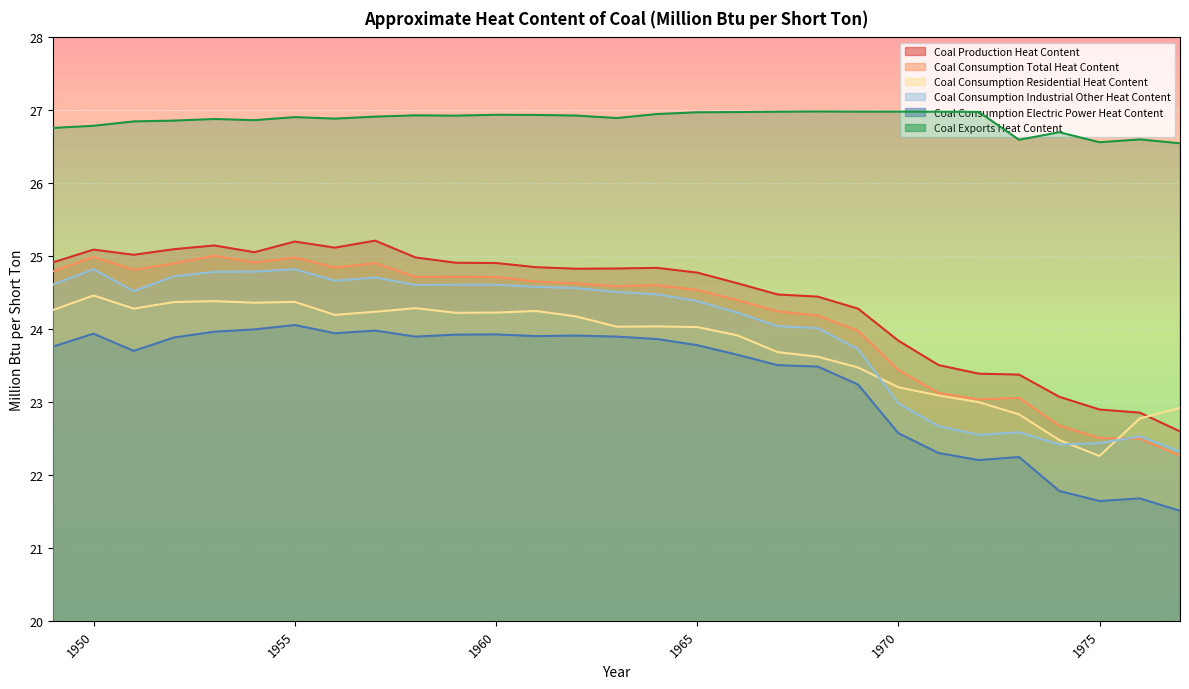

Reading right to left, transcribe all the data shown in this chart.

Coal Production Heat Content: 22.6	22.9	22.9	23.1	23.4	23.4	23.5	23.8	24.3	24.4	24.5	24.6	24.8	24.8	24.8	24.8	24.8	24.9	24.9	25.0	25.2	25.1	25.2	25.1	25.1	25.1	25.0	25.1	24.9
Coal Consumption Total Heat Content: 22.3	22.5	22.5	22.7	23.1	23.0	23.1	23.4	24.0	24.2	24.2	24.4	24.5	24.6	24.6	24.6	24.7	24.7	24.7	24.7	24.9	24.8	25.0	24.9	25.0	24.9	24.8	25.0	24.8
Coal Consumption Residential Heat Content: 22.9	22.8	22.3	22.5	22.8	23.0	23.1	23.2	23.5	23.6	23.7	23.9	24.0	24.0	24.0	24.2	24.2	24.2	24.2	24.3	24.2	24.2	24.4	24.4	24.4	24.4	24.3	24.5	24.3
Coal Consumption Industrial Other Heat Content: 22.3	22.5	22.4	22.4	22.6	22.6	22.7	23.0	23.7	24.0	24.0	24.2	24.4	24.5	24.5	24.6	24.6	24.6	24.6	24.6	24.7	24.7	24.8	24.8	24.8	24.7	24.5	24.8	24.6
Coal Consumption Electric Power Heat Content: 21.5	21.7	21.6	21.8	22.2	22.2	22.3	22.6	23.2	23.5	23.5	23.6	23.8	23.9	23.9	23.9	23.9	23.9	23.9	23.9	24.0	23.9	24.1	24.0	24.0	23.9	23.7	23.9	23.8
Coal Exports Heat Content: 26.5	26.6	26.6	26.7	26.6	27.0	27.0	27.0	27.0	27.0	27.0	27.0	27.0	26.9	26.9	26.9	26.9	26.9	26.9	26.9	26.9	26.9	26.9	26.9	26.9	26.9	26.8	26.8	26.8